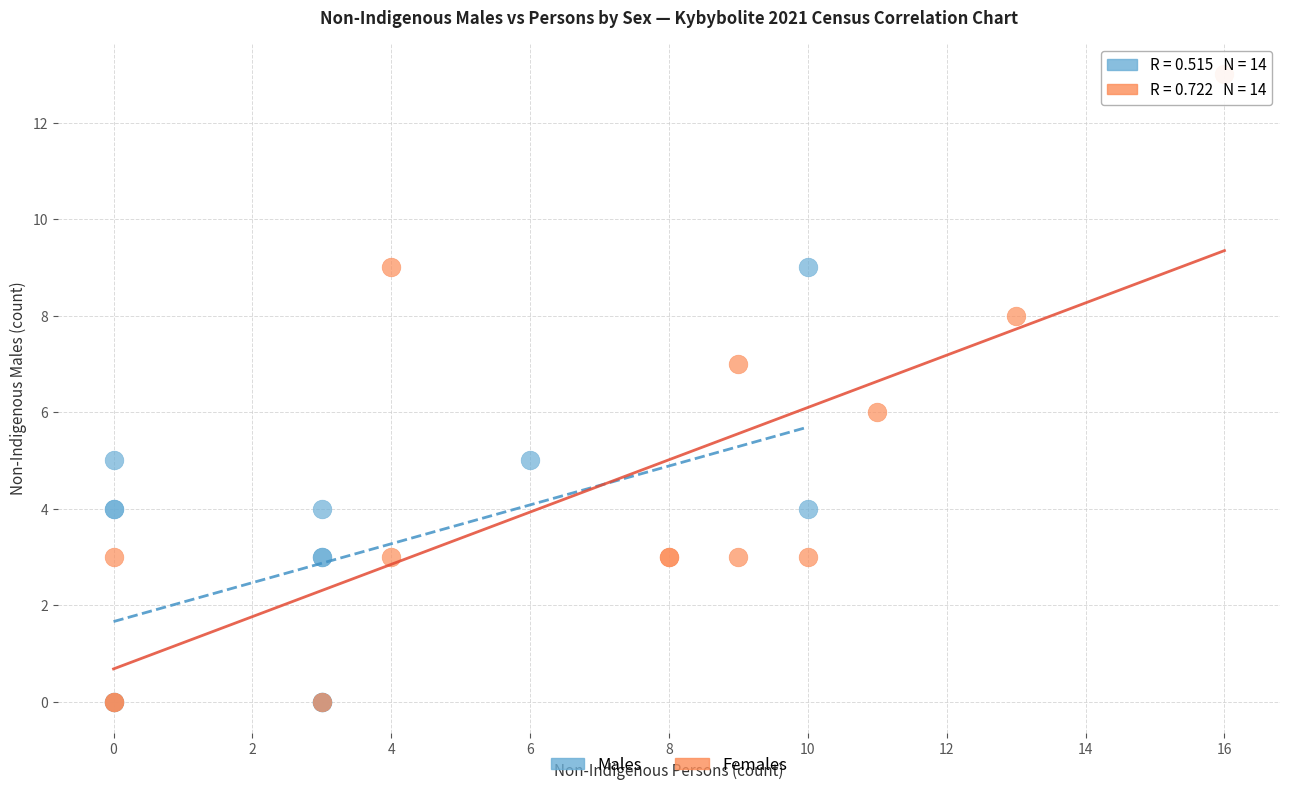

Which series has the widest spread of Y values?

Females